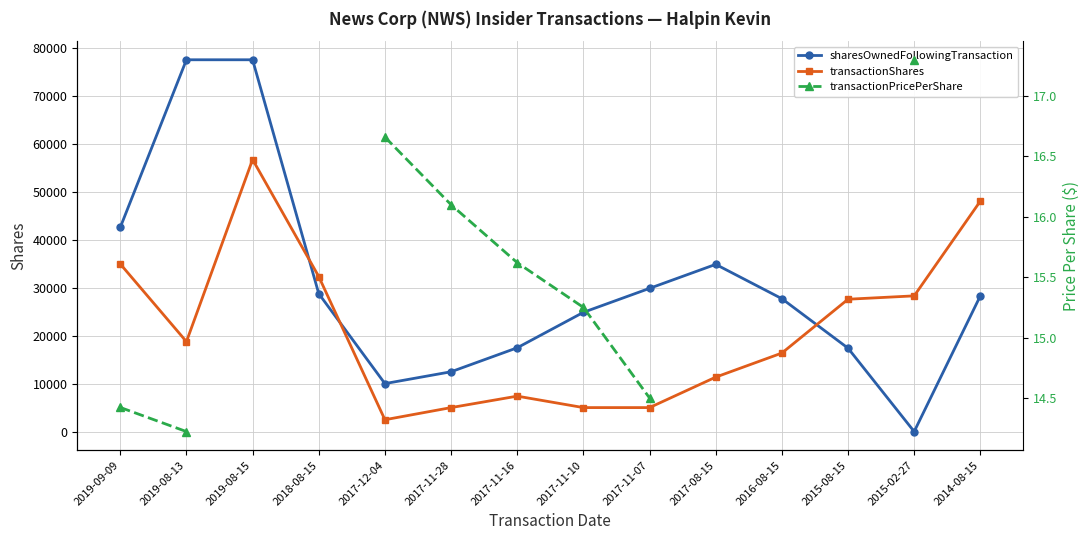

Which has a higher value, 2017-11-10 or 2014-08-15?

2014-08-15